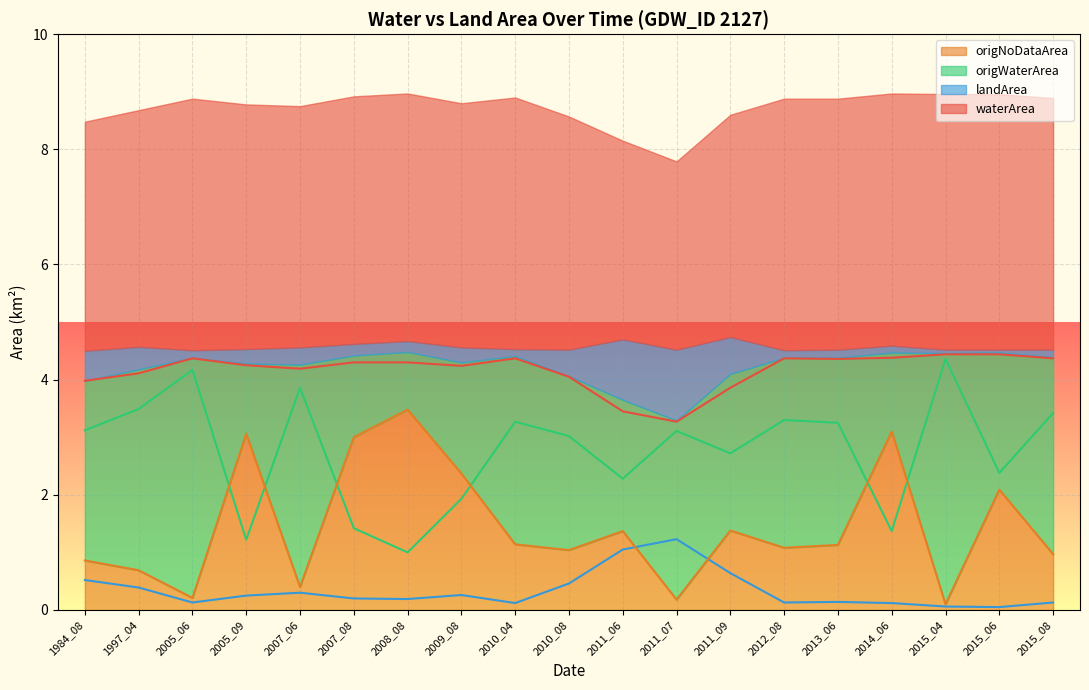

In origWaterArea, how many points are lower than both neighbors (excluding endpoints)?

6